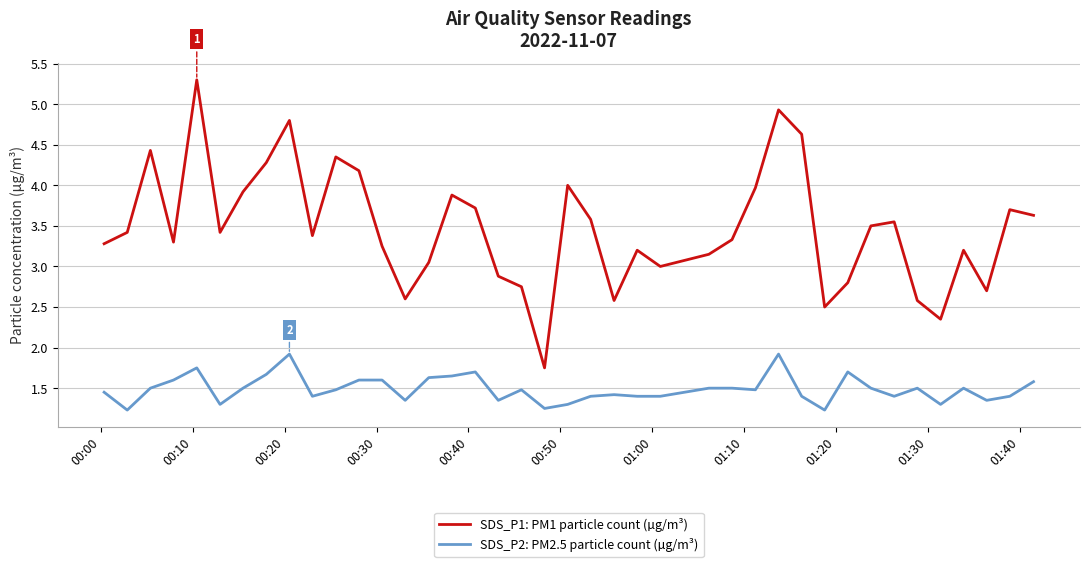

Which series has the largest total across all categories?

SDS_P1: PM1 particle count (µg/m³)